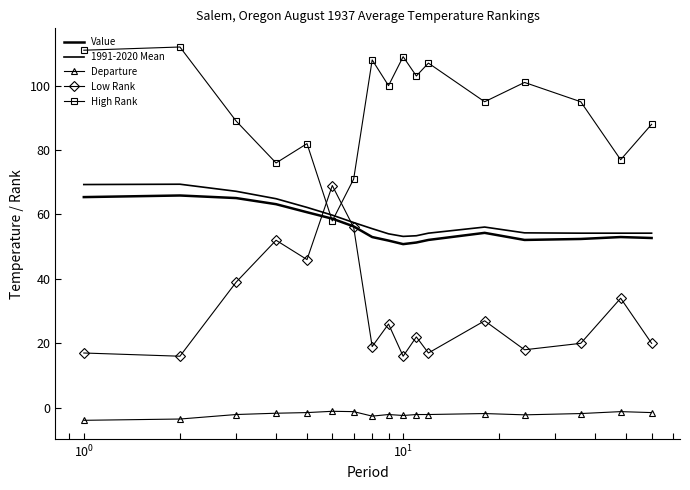

True or false: High Rank and Departure cross at least once.

False